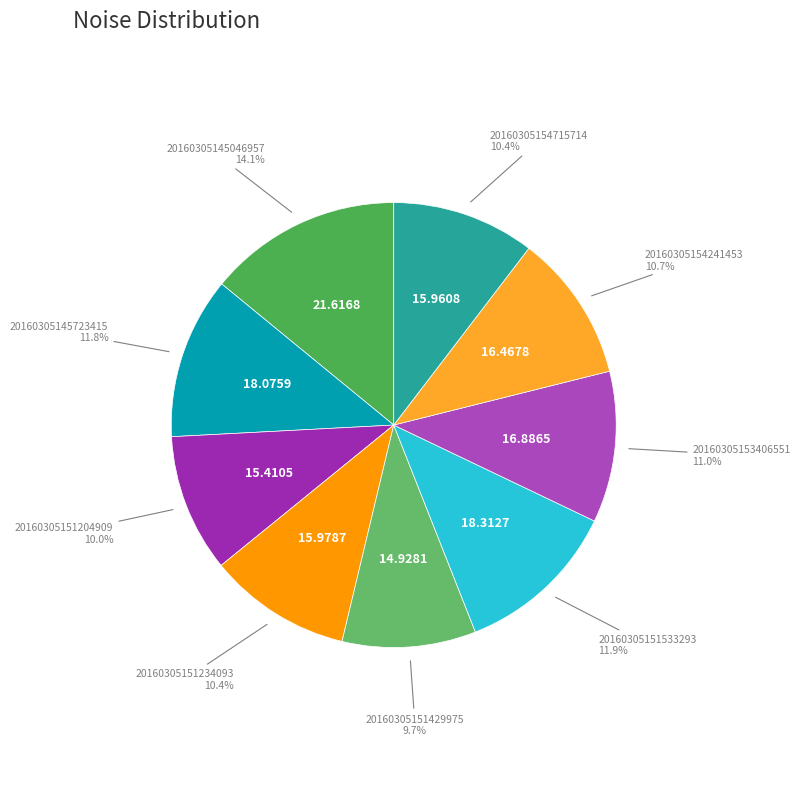

How many segments does this pie chart have?

9